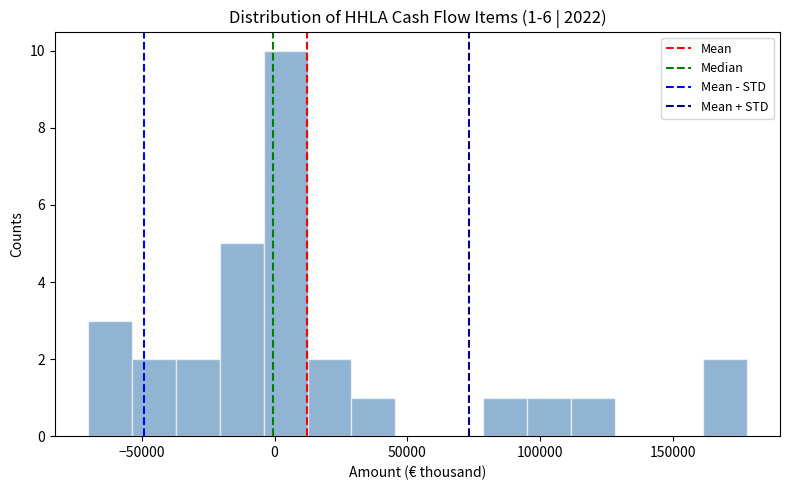

Around what value on the x-axis is the tallest bar? Give the approximate position of its centre, as read against the axis.

5000